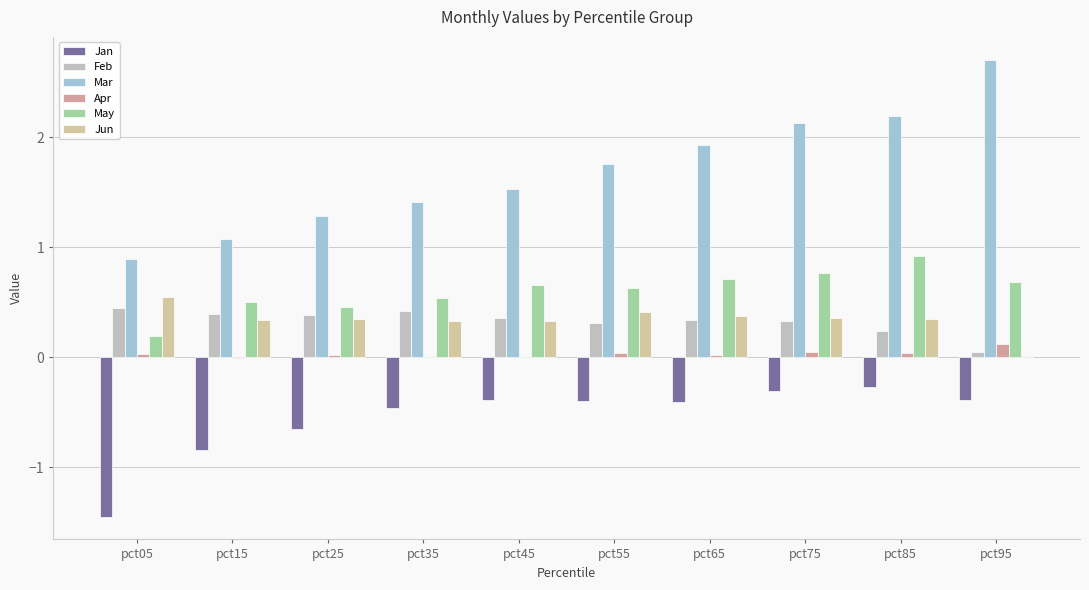

What is the difference between the maximum and minimum values in the Jun series?

0.5